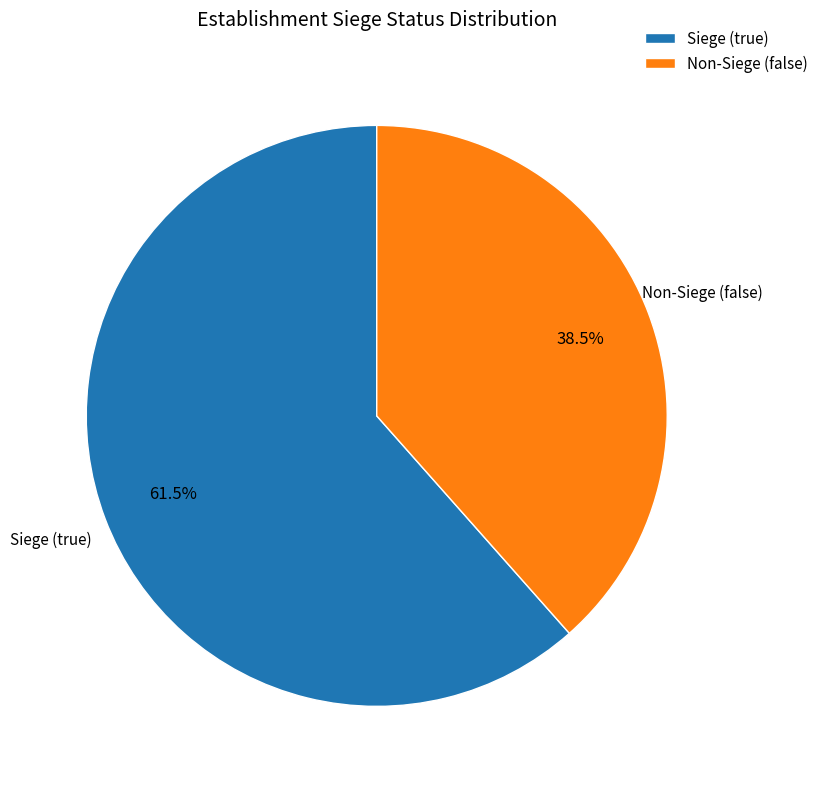

What is the largest slice in the pie chart?

Siege (true)